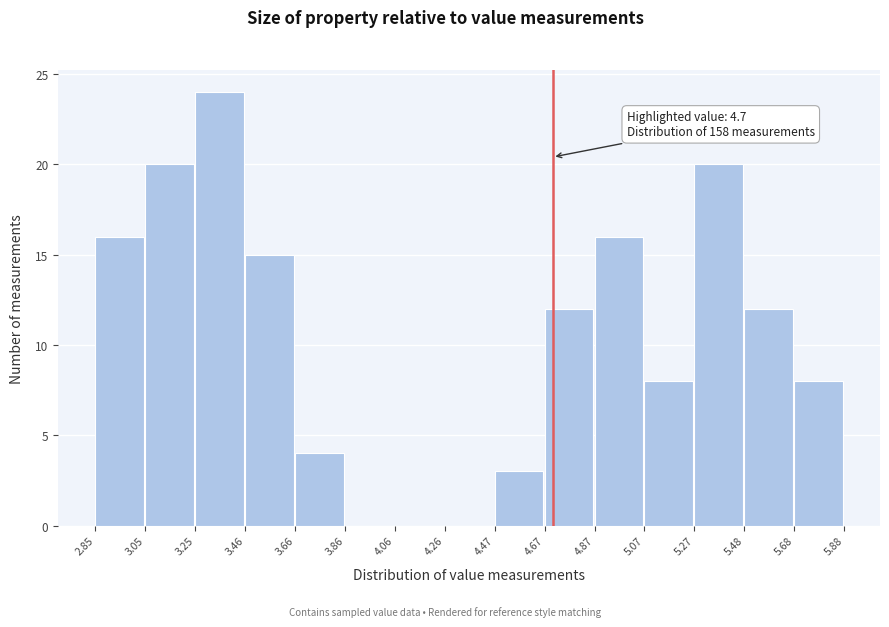

Which range on the x-axis has the tallest bar?

3.25 to 3.46